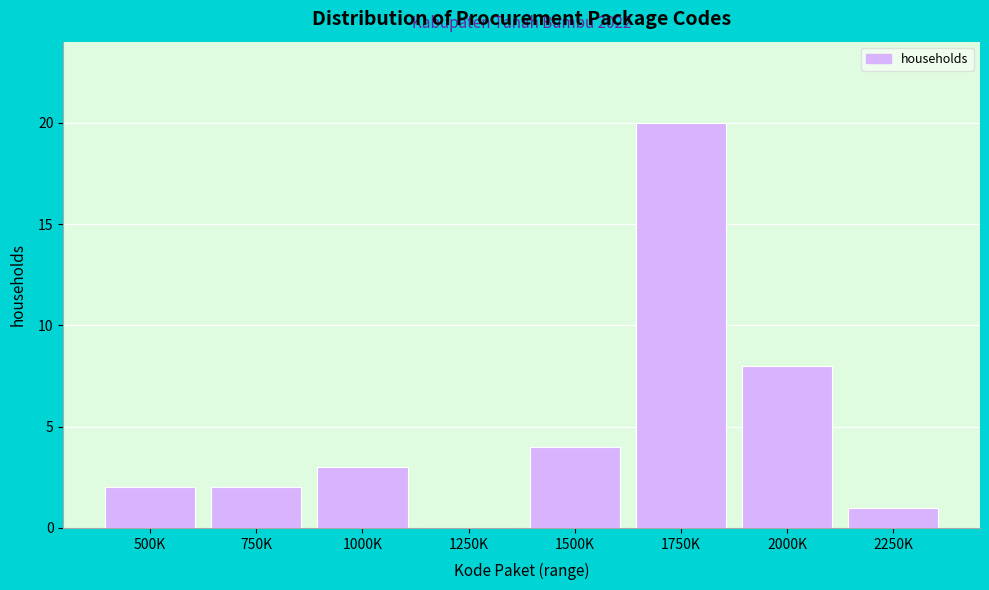

Reading left to right, what are all the values shown in this chart?

500K=2	750K=2	1000K=3	1250K=0	1500K=4	1750K=20	2000K=8	2250K=1